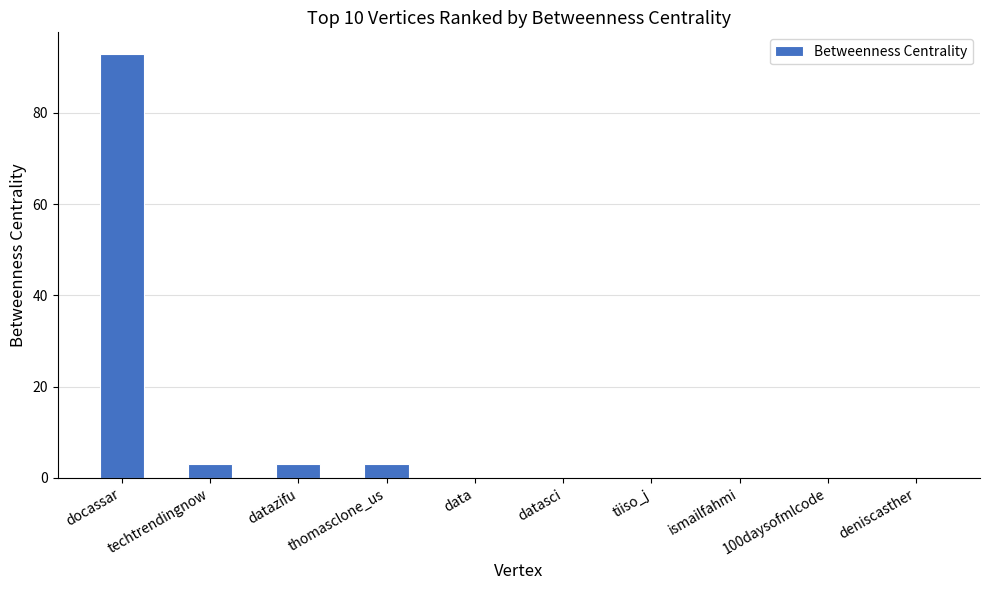

Which has a higher value, docassar or datazifu?

docassar